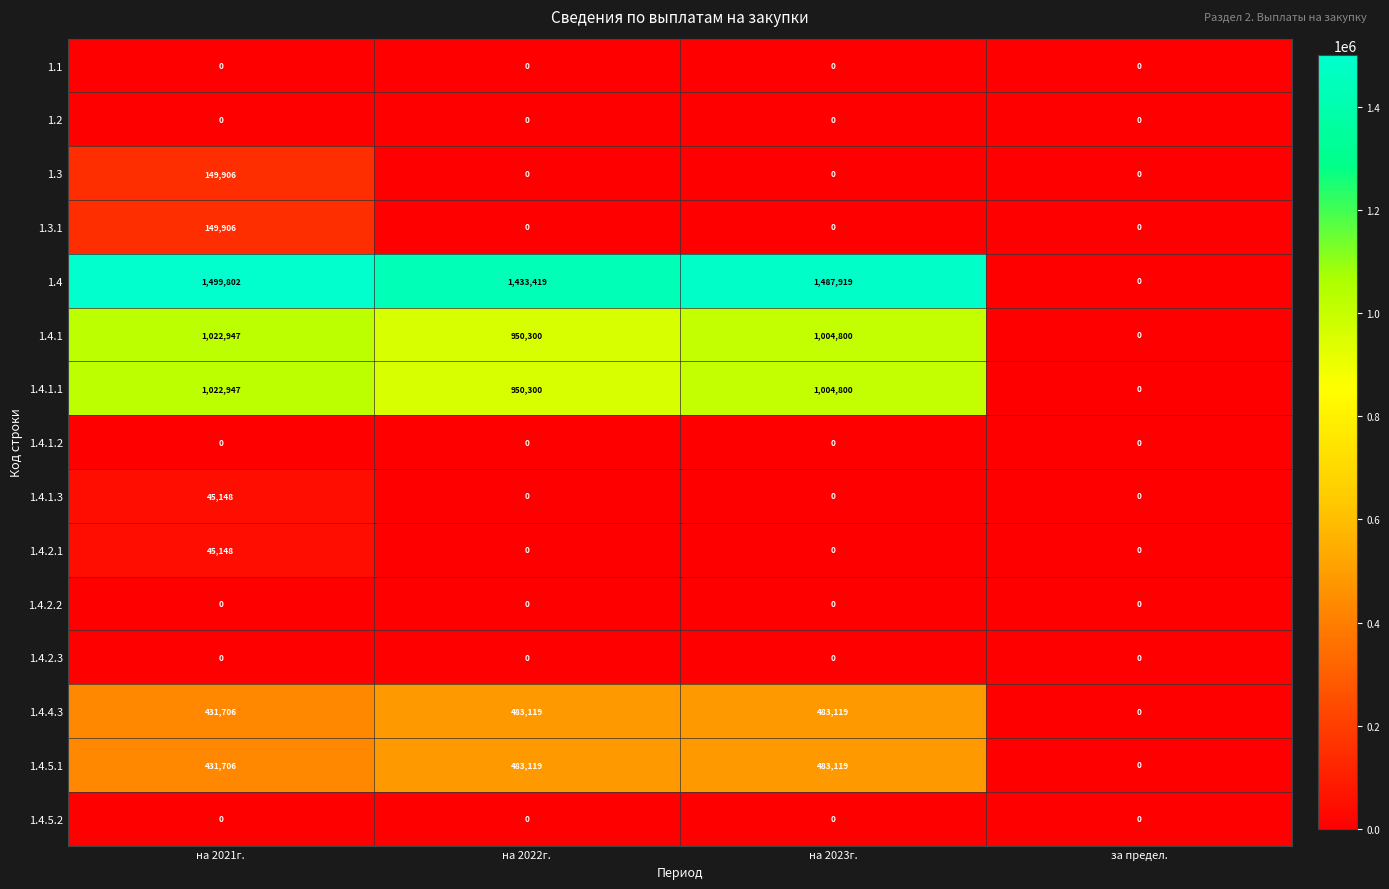

The value of 1.4.1.1 at на 2021г. is 397168. True or false?

False